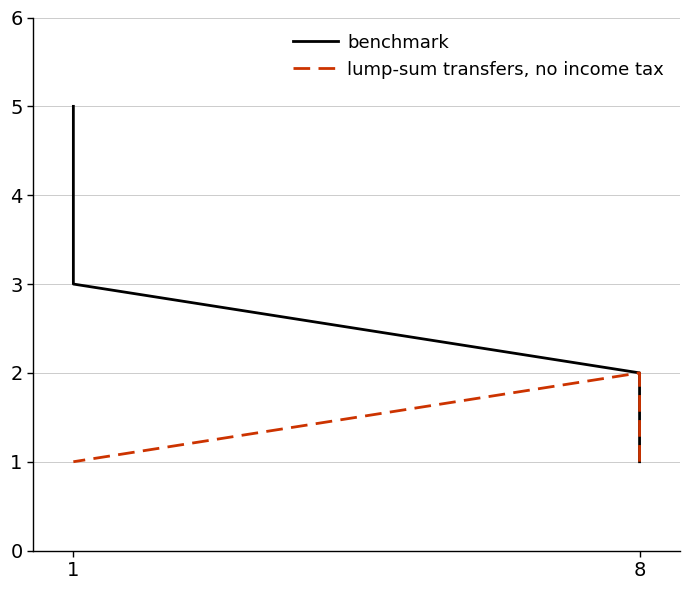

Is the value of benchmark at 8 greater than the value of lump-sum transfers, no income tax at 1?

No